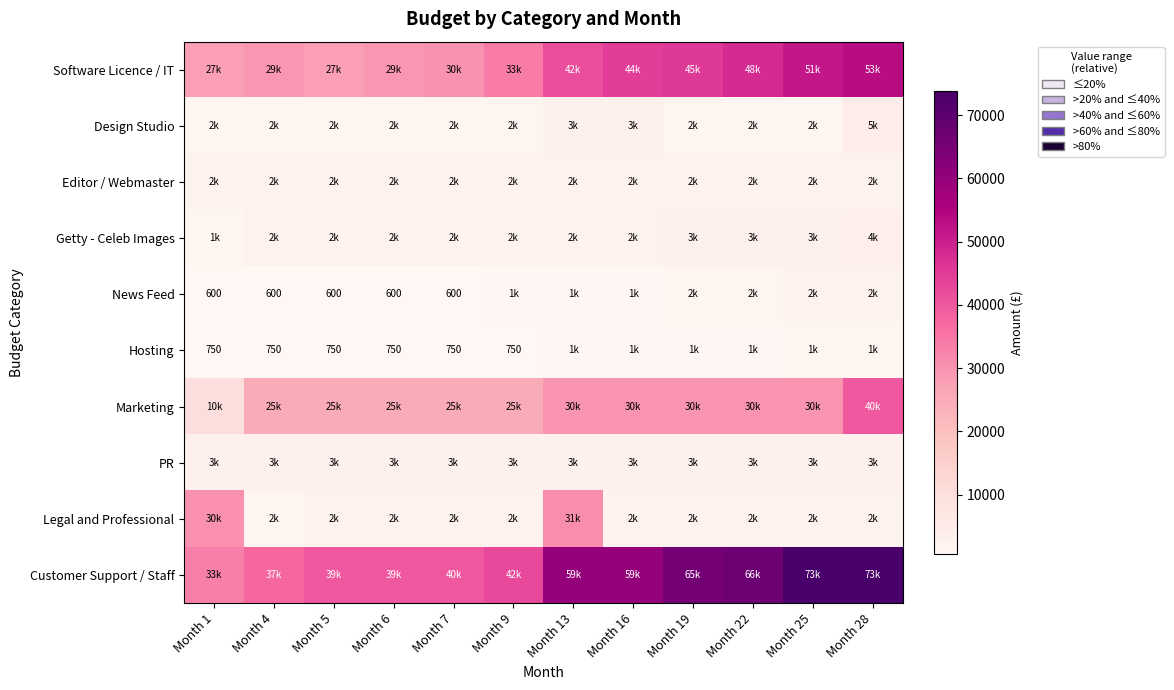

What is the sum of the Hosting values at Month 4 and Month 9?

1500